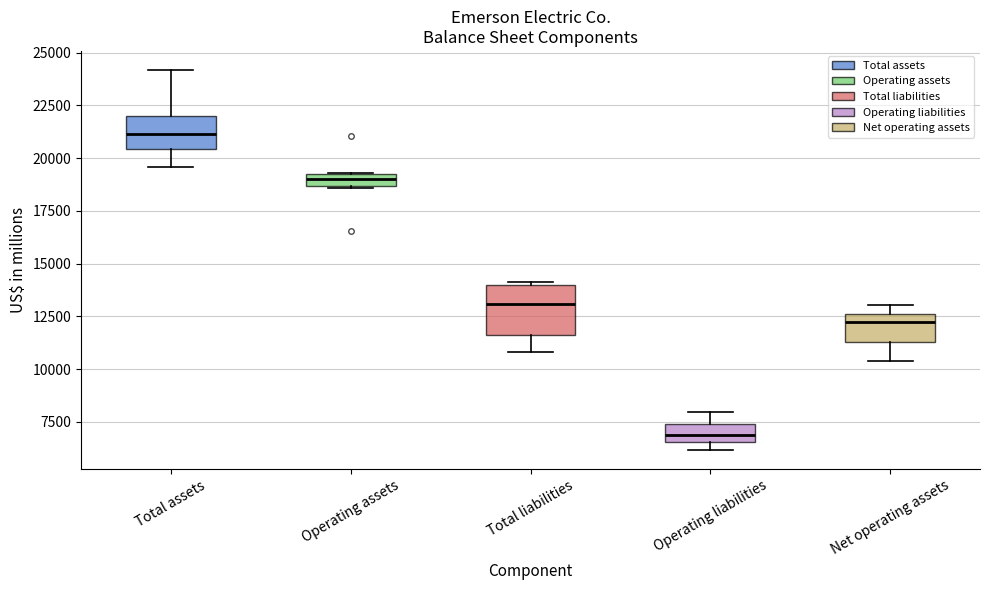

Which box's median line is the lowest?

Operating liabilities